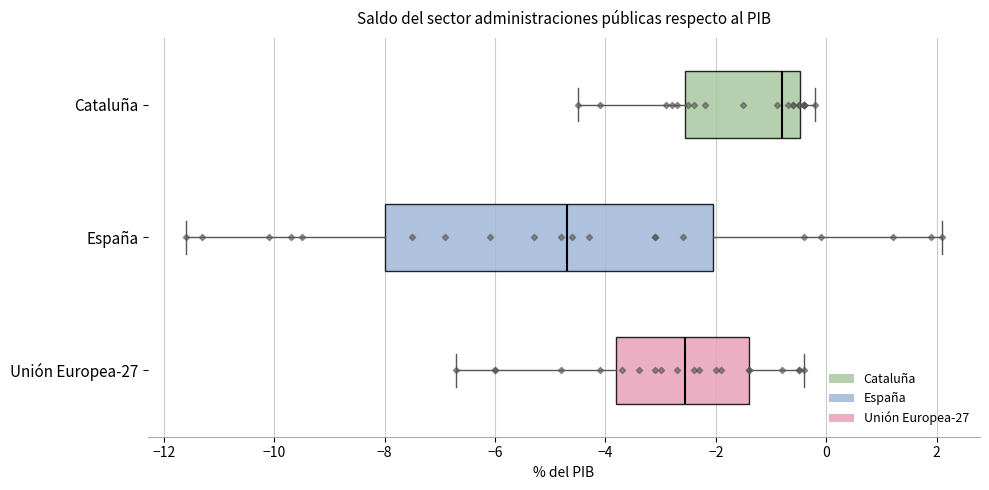

Where does the left whisker of the box for Cataluña end on the x-axis? The values are not printed on the chart, so give them approximately, as read against the axis.

-4.4